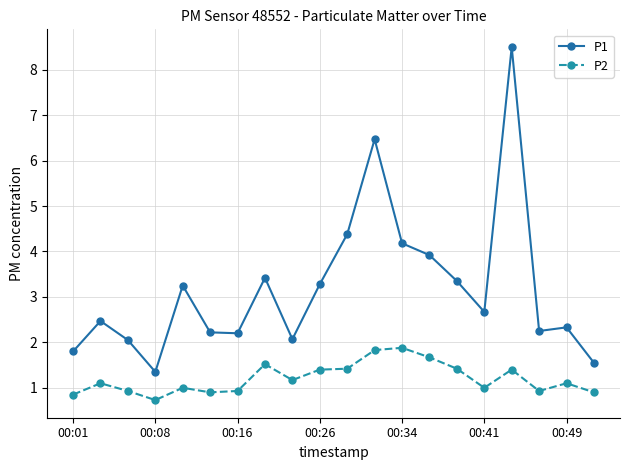

What is the maximum value shown in the chart?

8.5